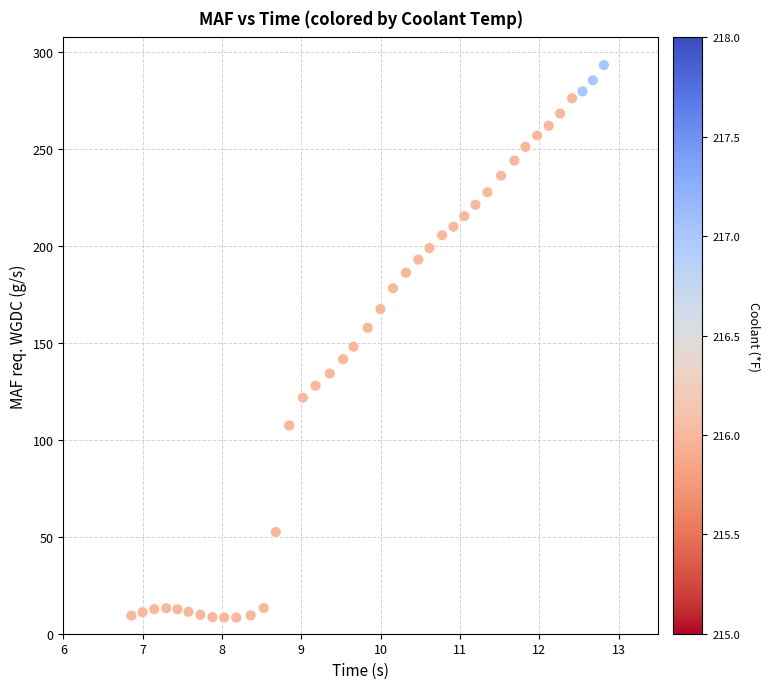

What is the range of Y values (max minus min)?

284.8